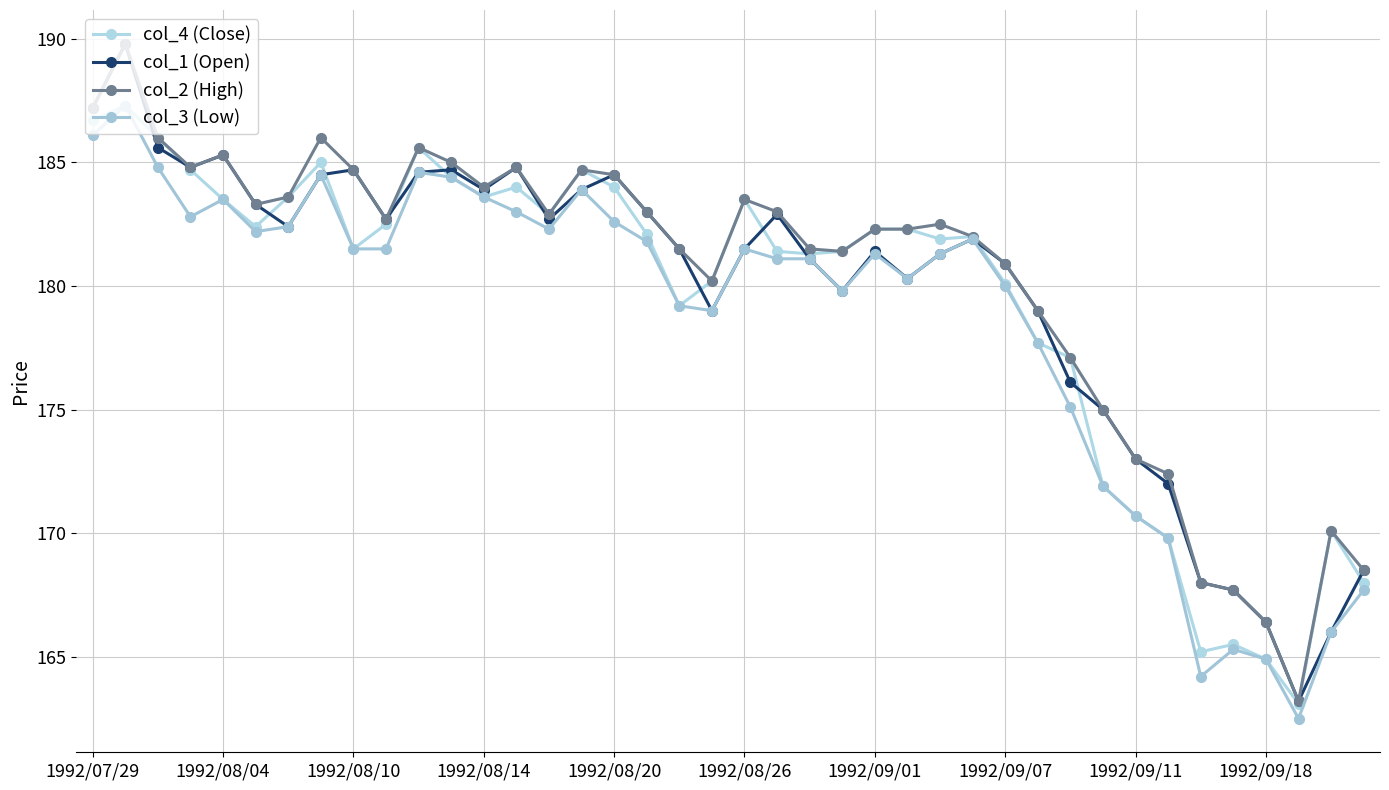

How many distinct data groups are displayed?

4